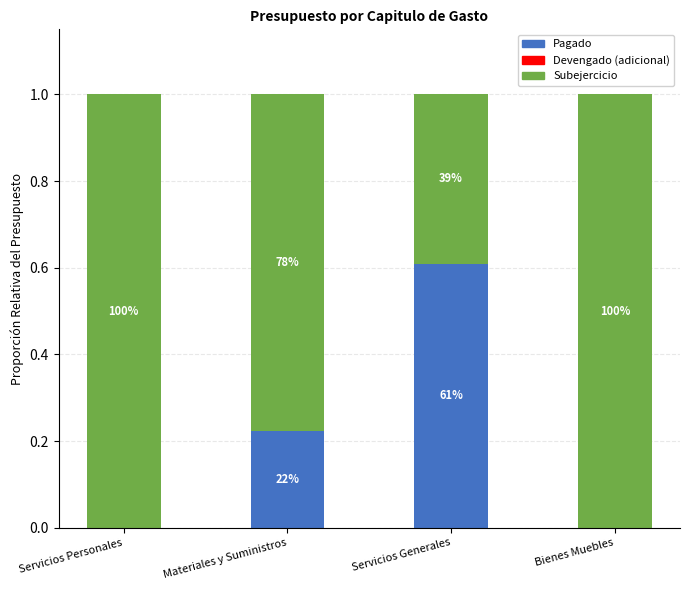

At which label is Pagado closest to 0?

Servicios Personales